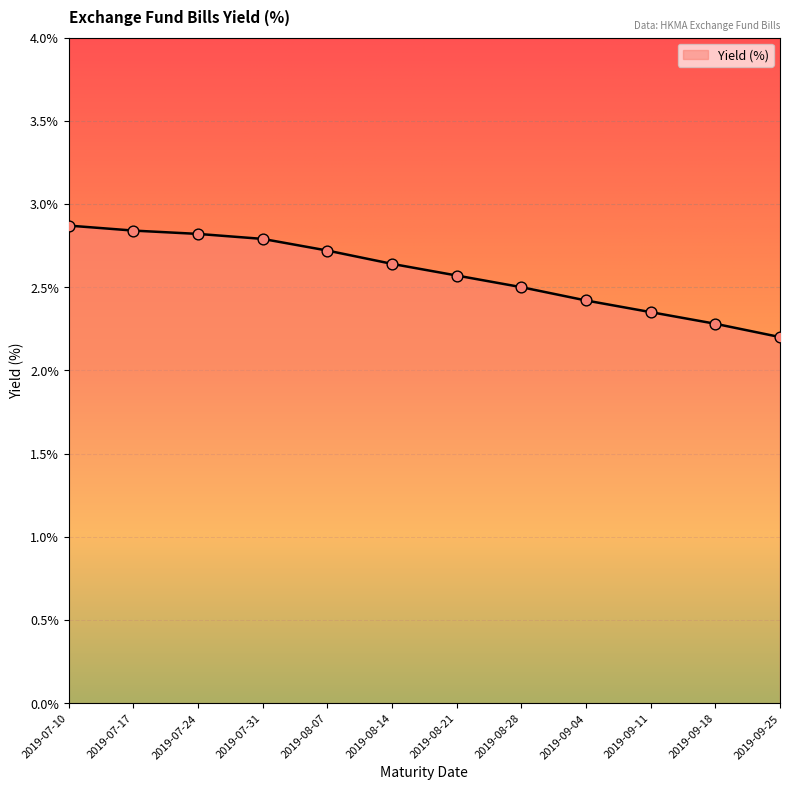

What is the change in value from 2019-07-17 to 2019-08-14?

-0.2